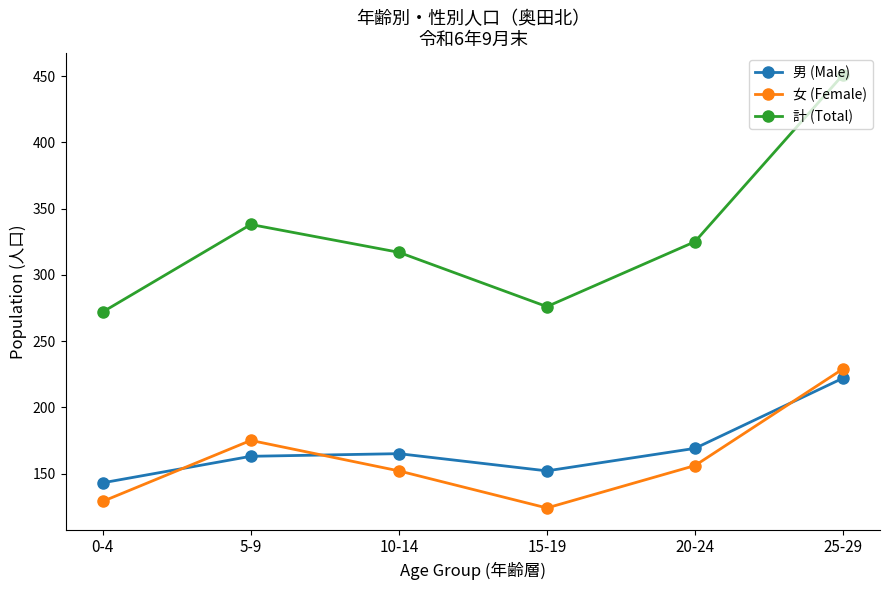

Rank the categories by 計 (Total) value from lowest to highest.

0-4, 15-19, 10-14, 20-24, 5-9, 25-29